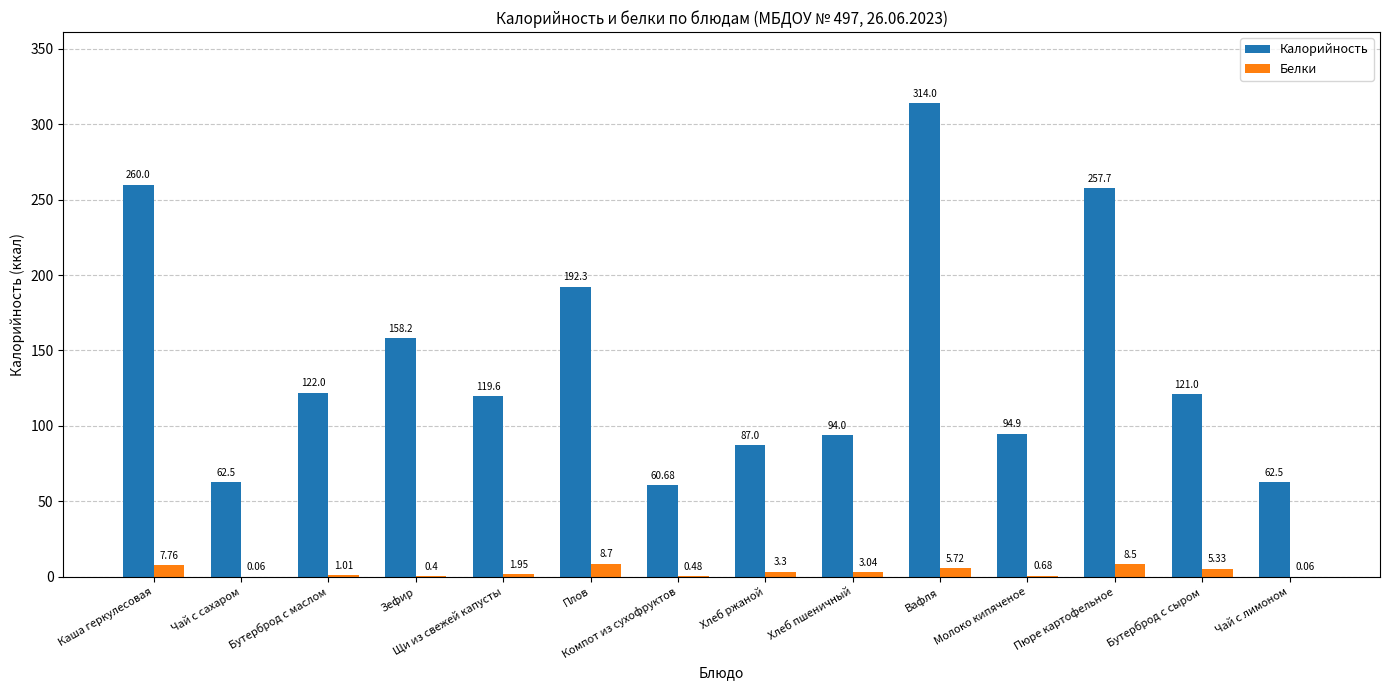

Between Каша геркулесовая and Бутерброд с сыром, which series saw the biggest shift?

Калорийность